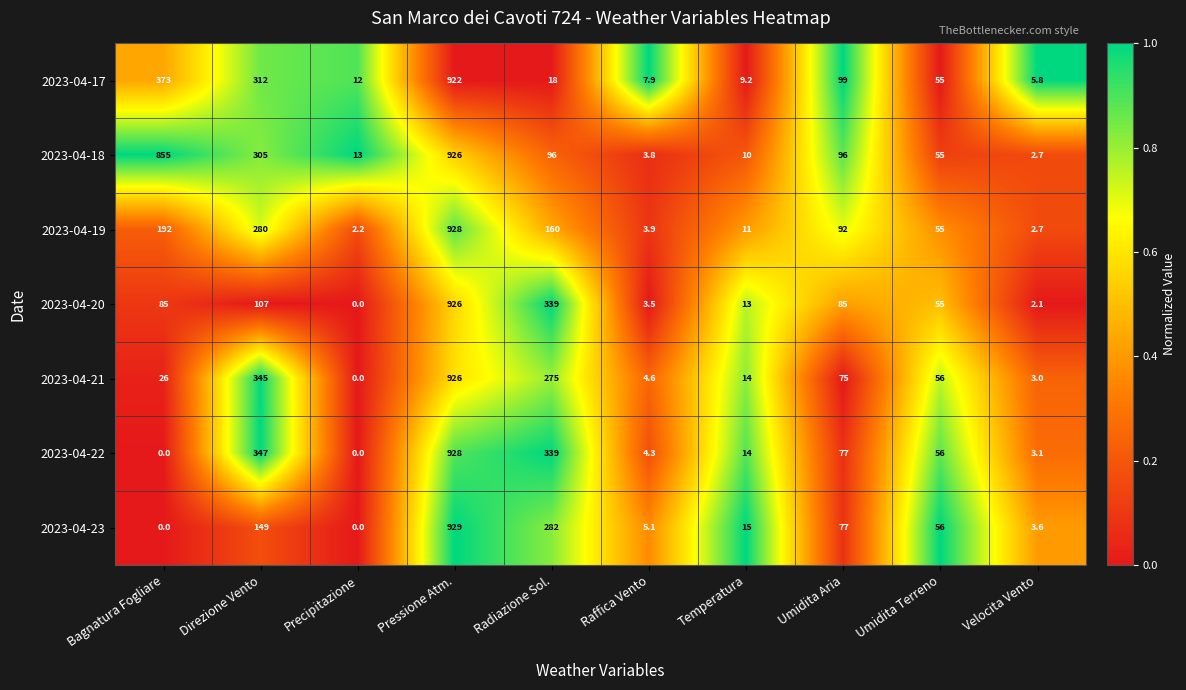

How many positive values does the 2023-04-20 series have?

9